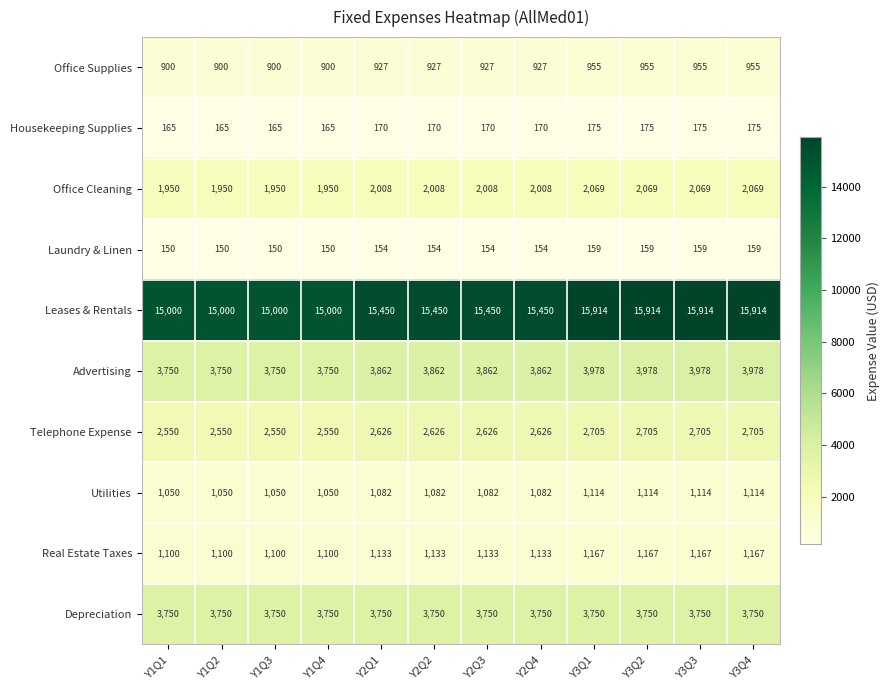

How many categories are shown in the chart?

12